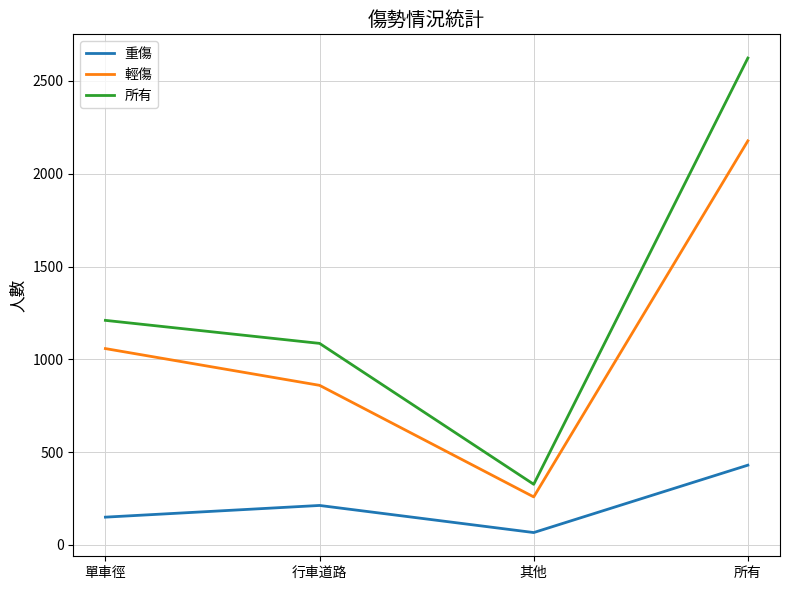

Reading left to right, transcribe all the data shown in this chart.

重傷: 單車徑=150	行車道路=213	其他=67	所有=430
輕傷: 單車徑=1058	行車道路=860	其他=259	所有=2177
所有: 單車徑=1210	行車道路=1086	其他=327	所有=2623